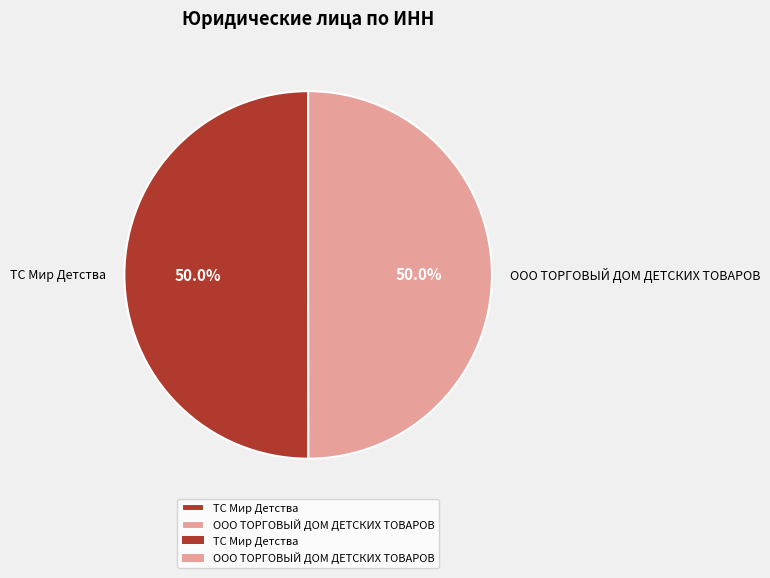

What percentage do ООО ТОРГОВЫЙ ДОМ ДЕТСКИХ ТОВАРОВ and ТС Мир Детства together represent?

100.0%